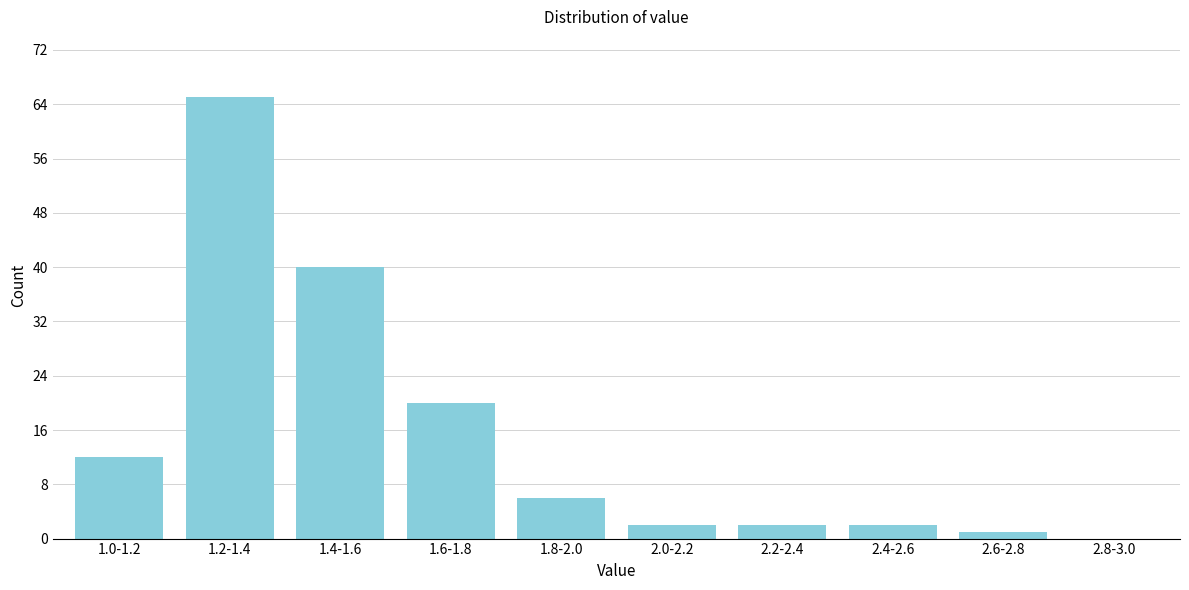

Reading right to left, extract all data points from this chart.

2.8-3.0=0	2.6-2.8=1	2.4-2.6=2	2.2-2.4=2	2.0-2.2=2	1.8-2.0=6	1.6-1.8=20	1.4-1.6=40	1.2-1.4=65	1.0-1.2=12